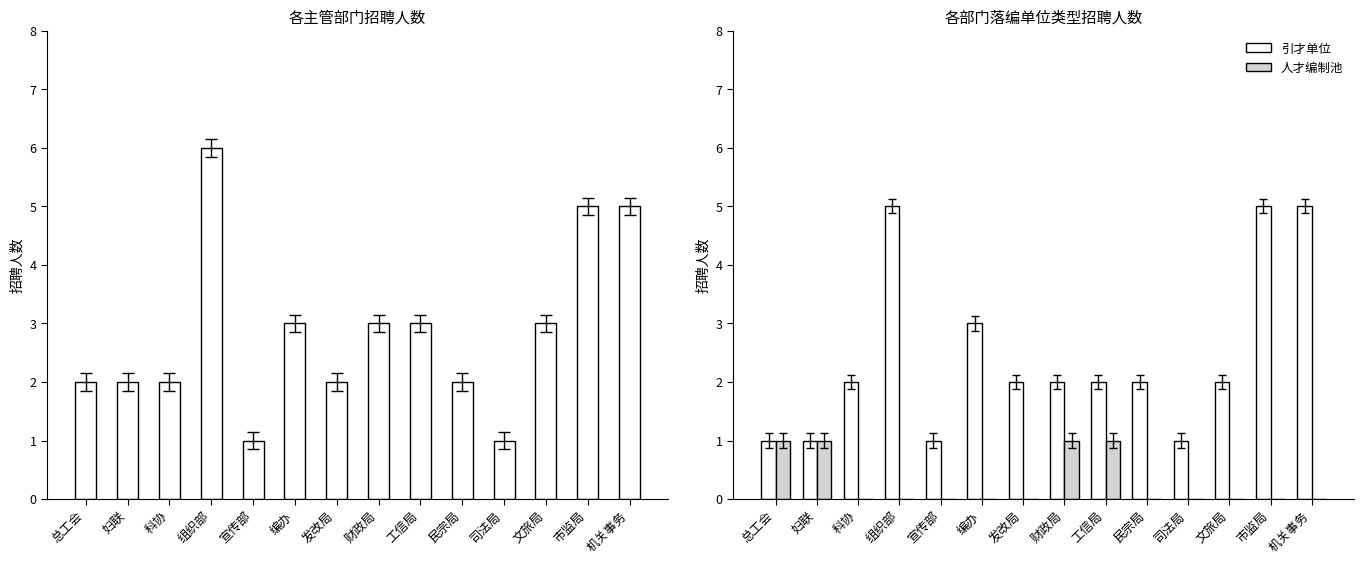

Is it true that 招聘人数 equals 3 at 财政局?

True